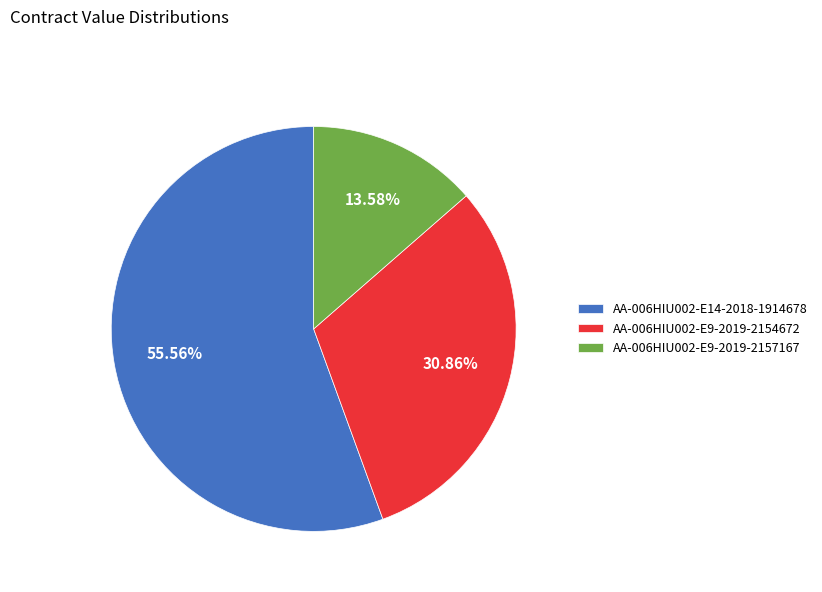

Is there a majority slice in this chart?

Yes